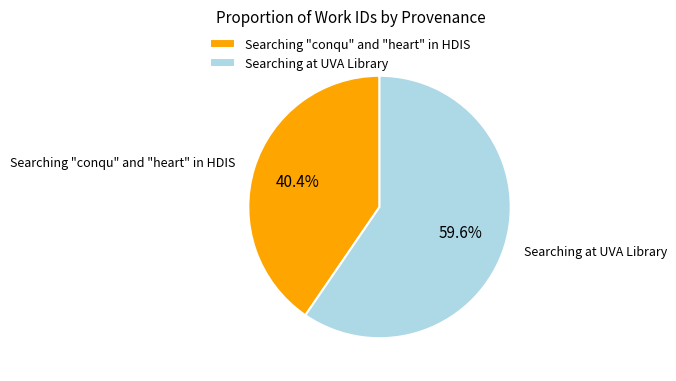

True or false: Searching "conqu" and "heart" in HDIS accounts for 34% of the total.

False